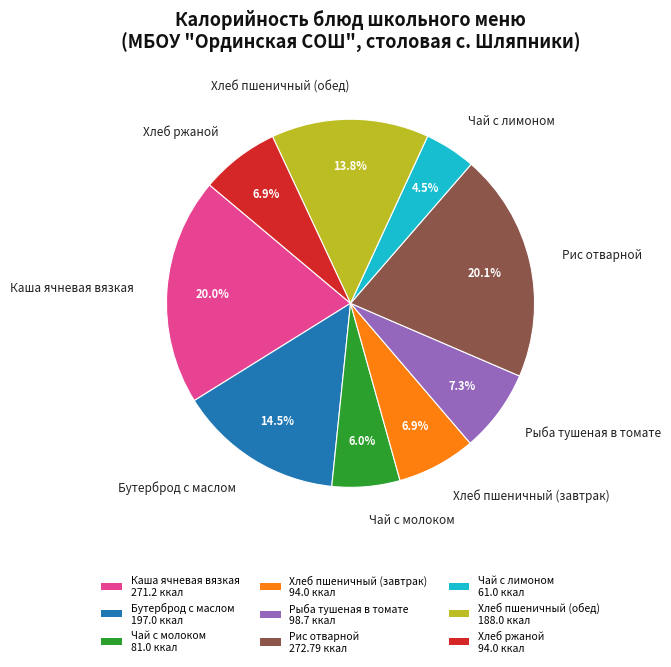

True or false: Хлеб ржаной accounts for 21% of the total.

False